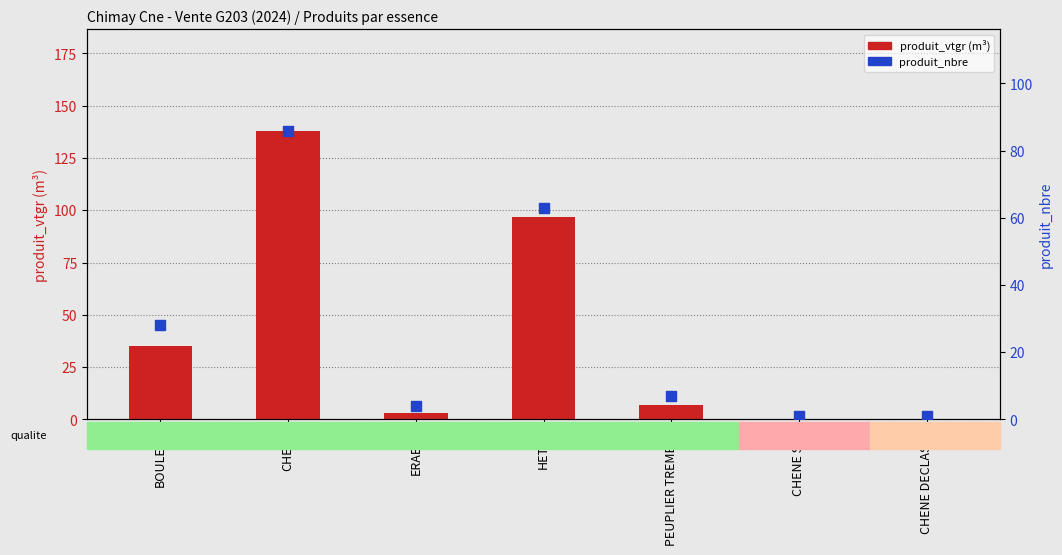

Which series has the widest spread of Y values?

produit_vtgr (m³)